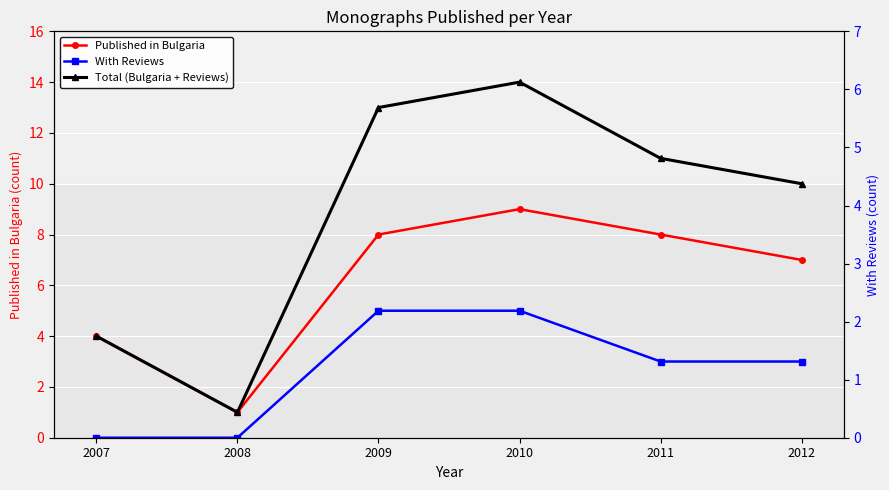

The Published in Bulgaria series shows 4 at 2012. True or false?

False